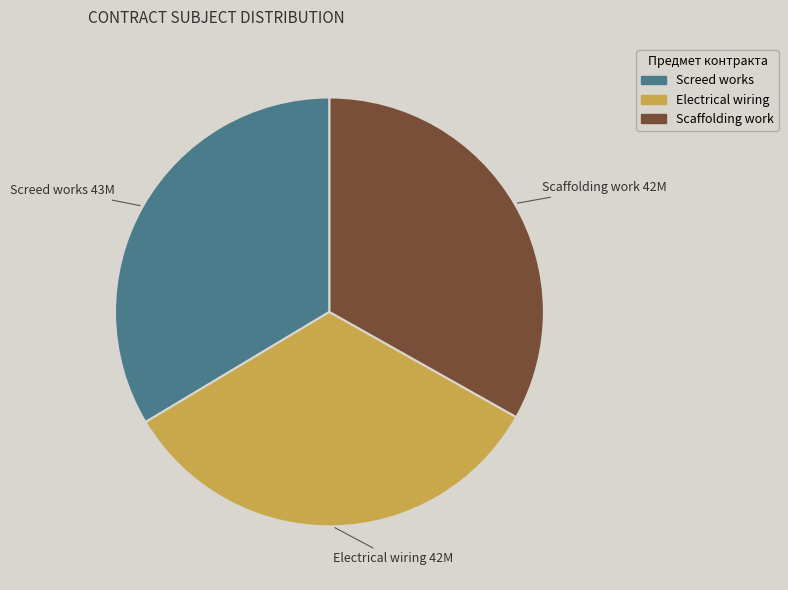

Is it true that Electrical wiring is 20% of the pie?

False